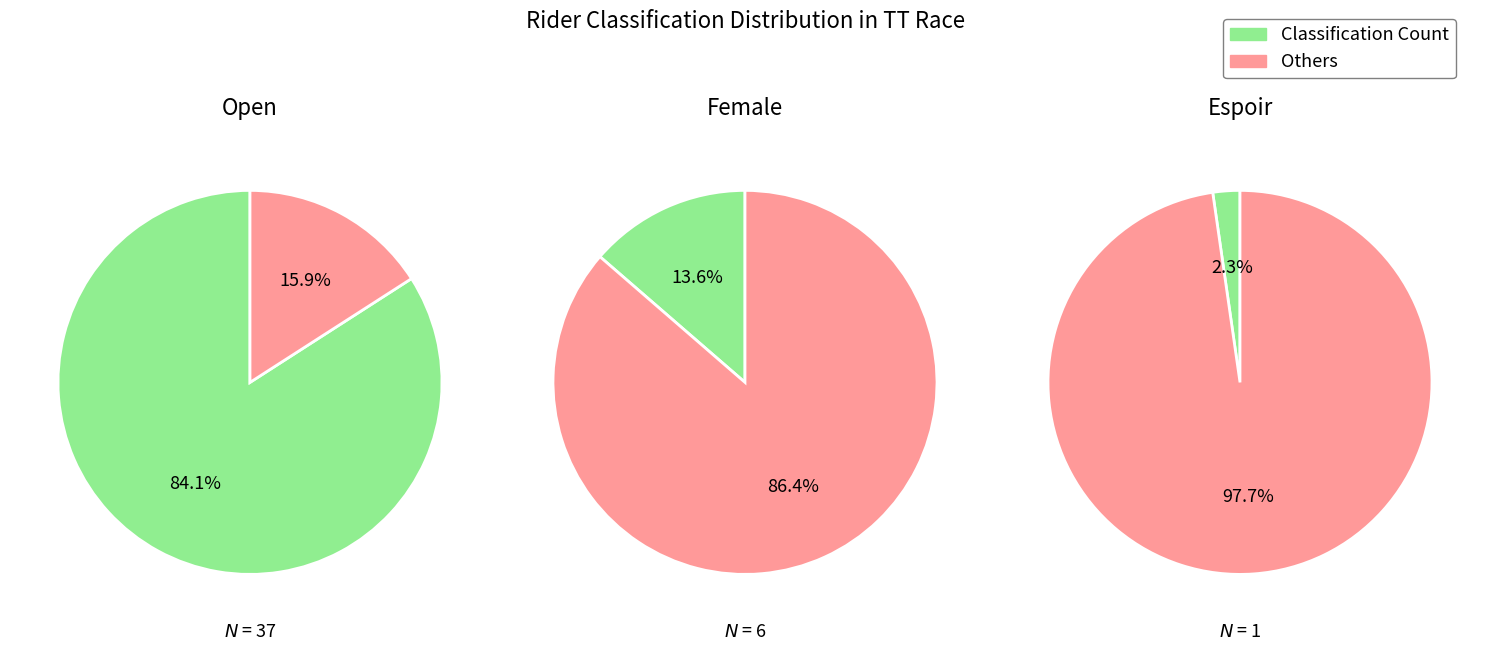

Do 2 and 1 together represent more than half of the pie?

No